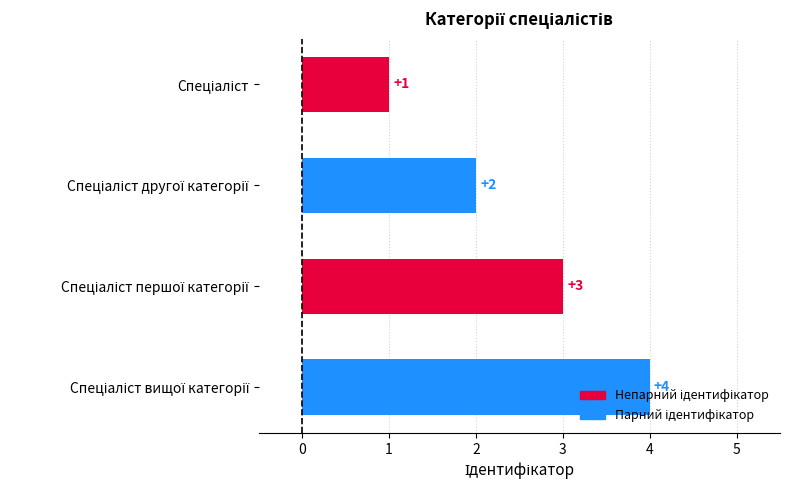

Count the values in the range 2 to 4.

3